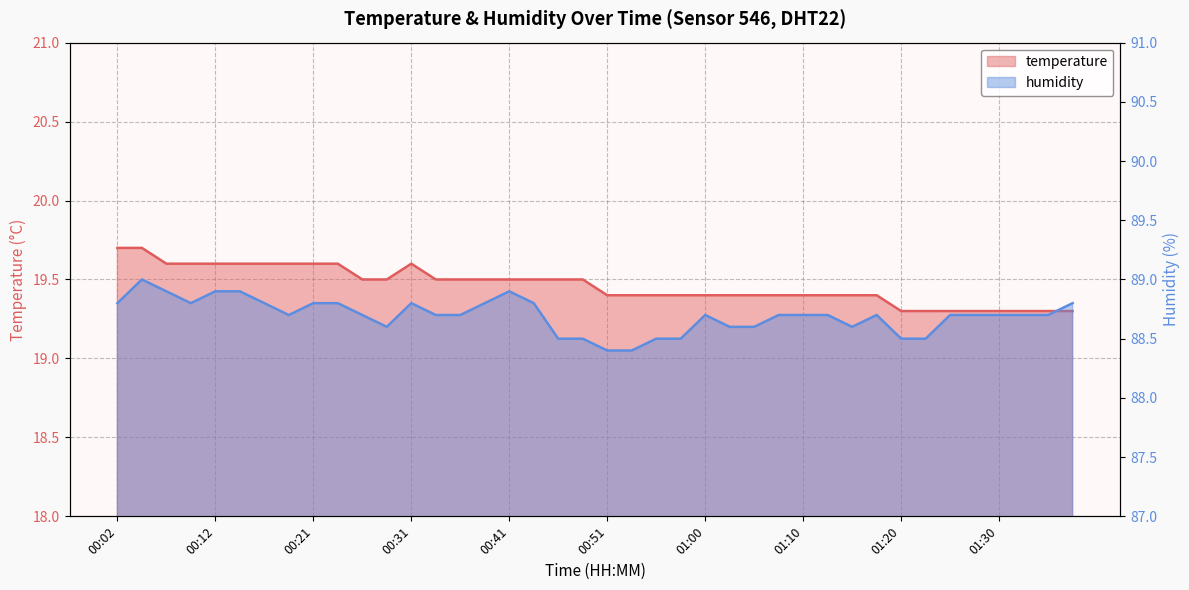

What value does the temperature series have at 01:00?

19.4